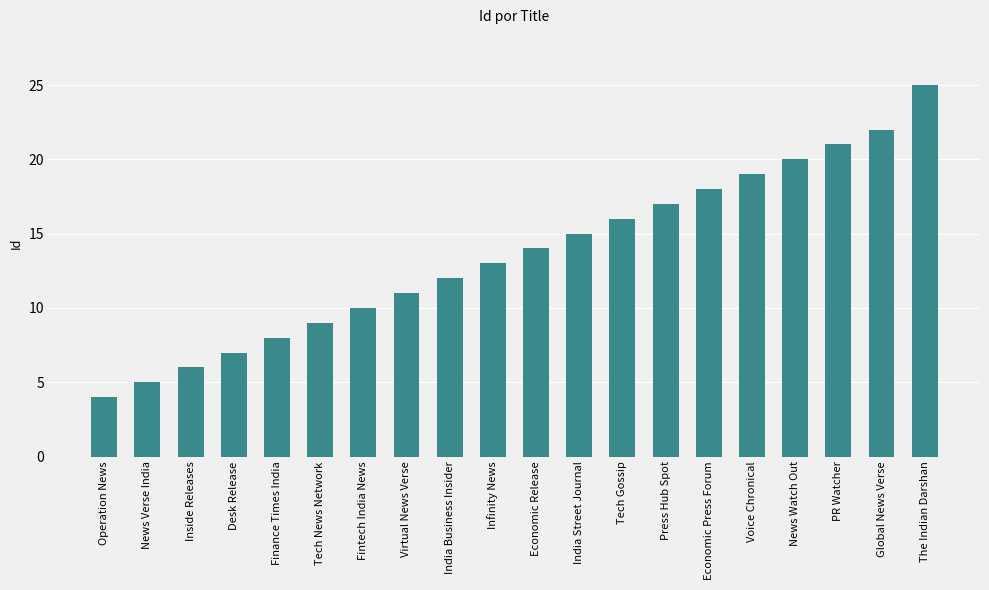

How many bars are there in total?

20